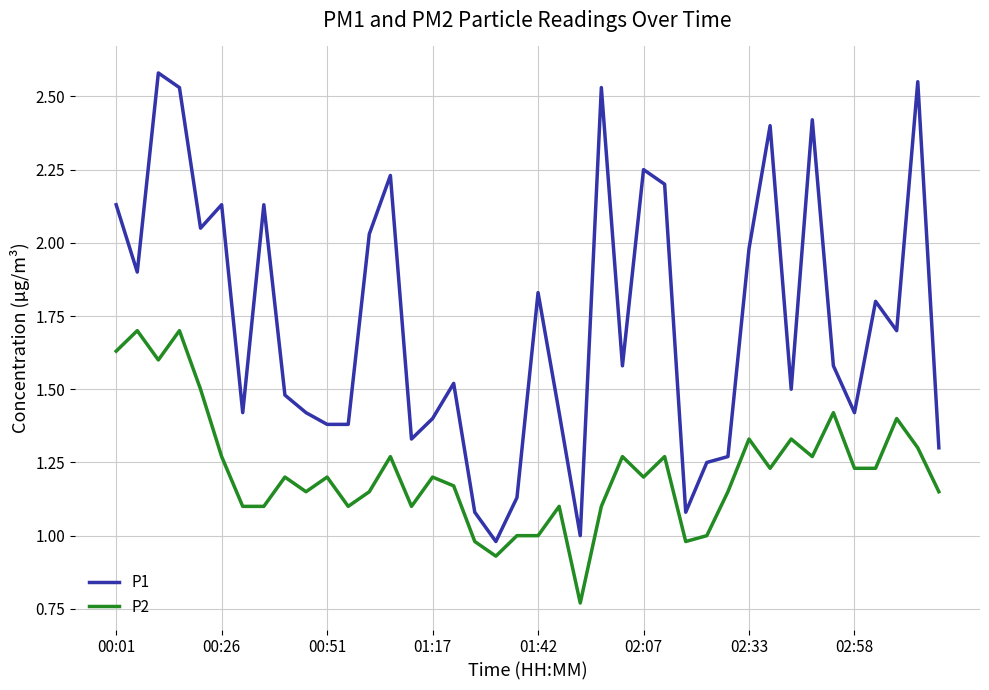

List the series in order of their overall mean, highest first.

P1, P2